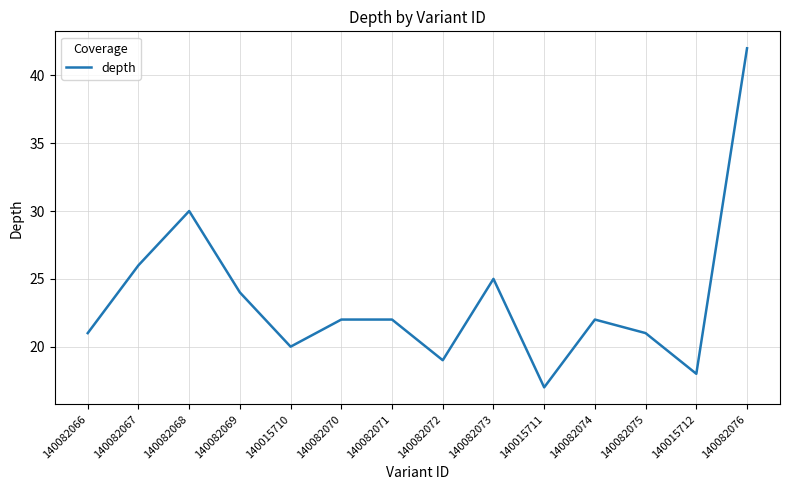

Reading left to right, list all the values displayed in this chart.

21	26	30	24	20	22	22	19	25	17	22	21	18	42